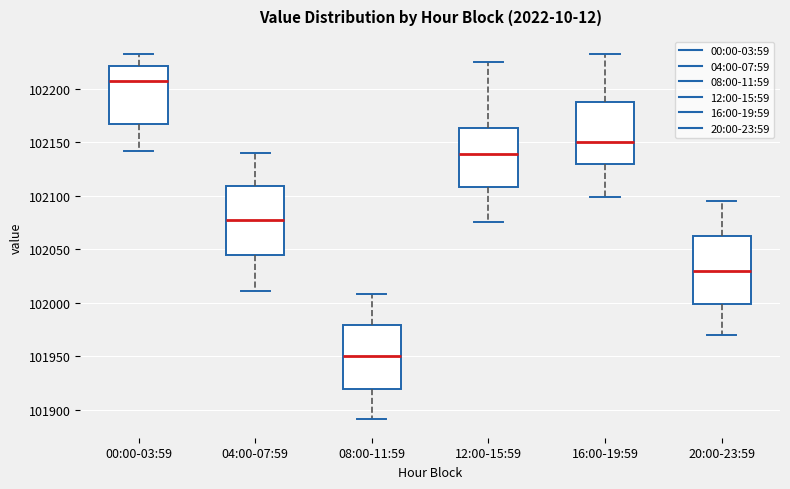

Where is the upper edge of the box for 16:00-19:59 on the y-axis? The values are not printed on the chart, so give them approximately, as read against the axis.

102185